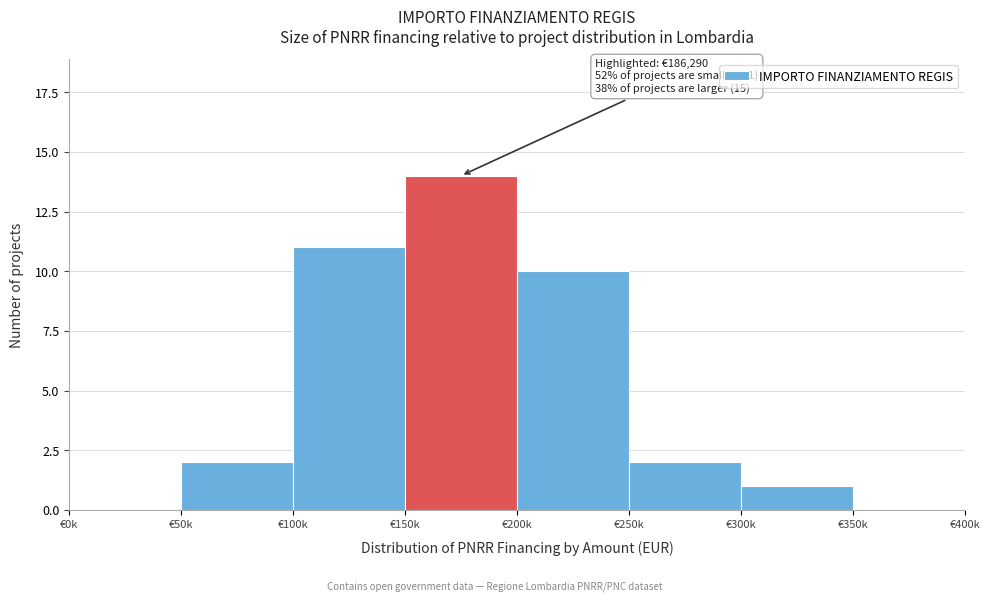

Reading left to right, list all the values displayed in this chart.

€0k=0	€50k=2	€100k=11	€150k=14	€200k=10	€250k=2	€300k=1	€350k=0